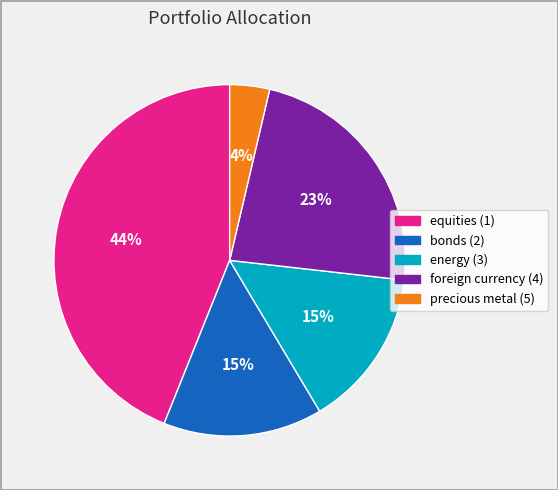

To the nearest percent, what portion does energy (3) represent?

15%